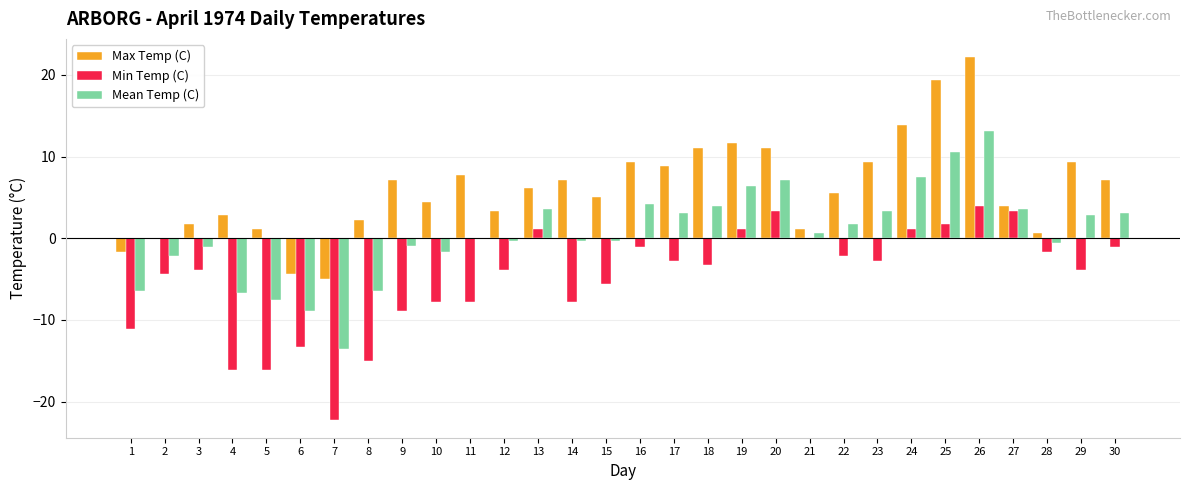

Which series has the largest total across all categories?

Max Temp (C)